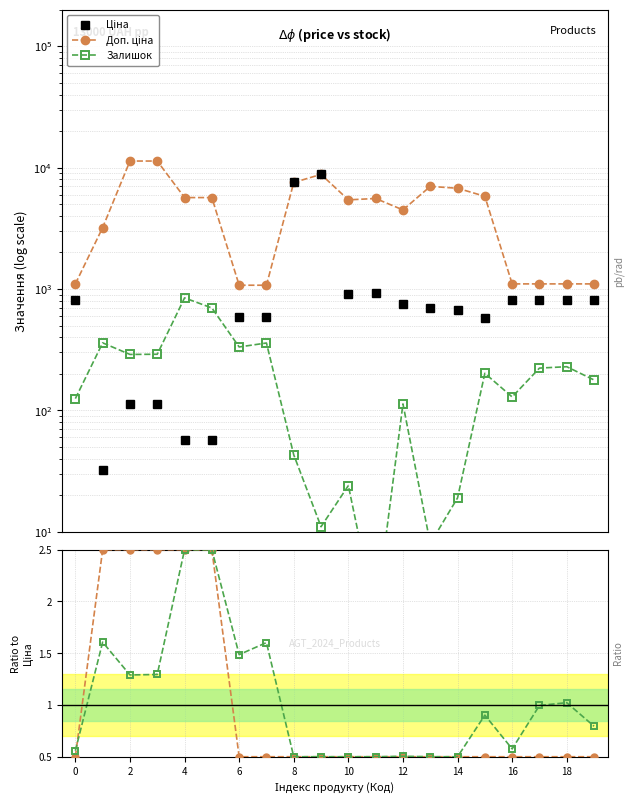

How many interior local peaks does the Ціна series have?

2